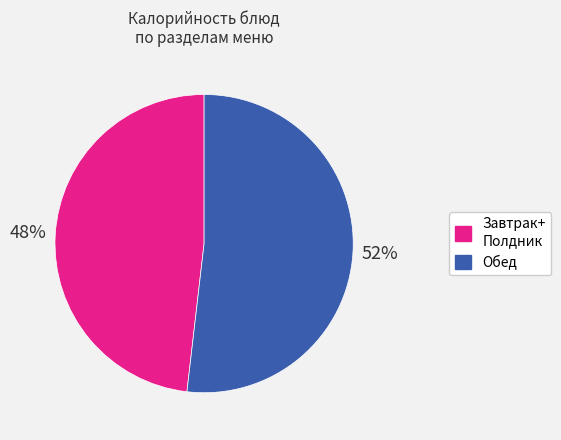

Which slice is the smallest?

Завтрак+ Полдник